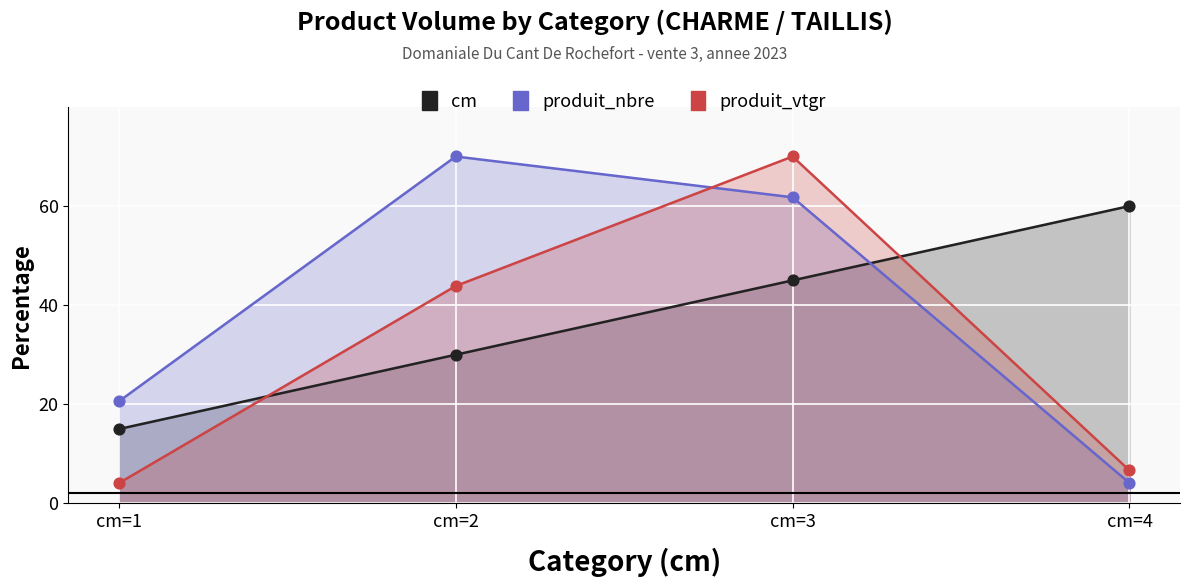

Which series has the largest total across all categories?

produit_nbre